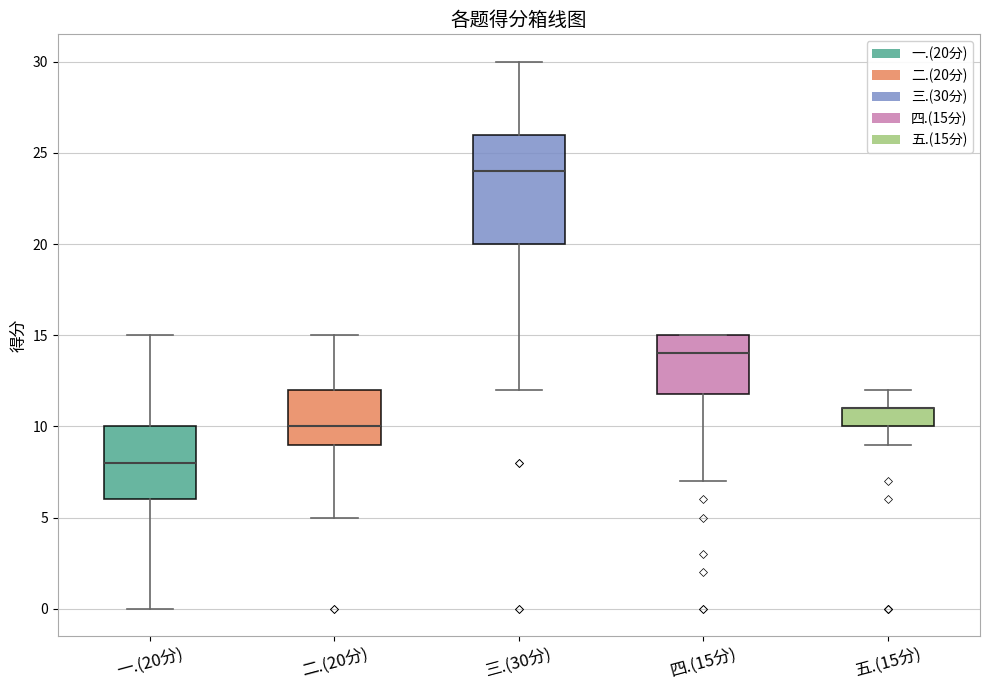

Comparing the boxes themselves (not the whiskers), which one is the tallest?

三.(30分)